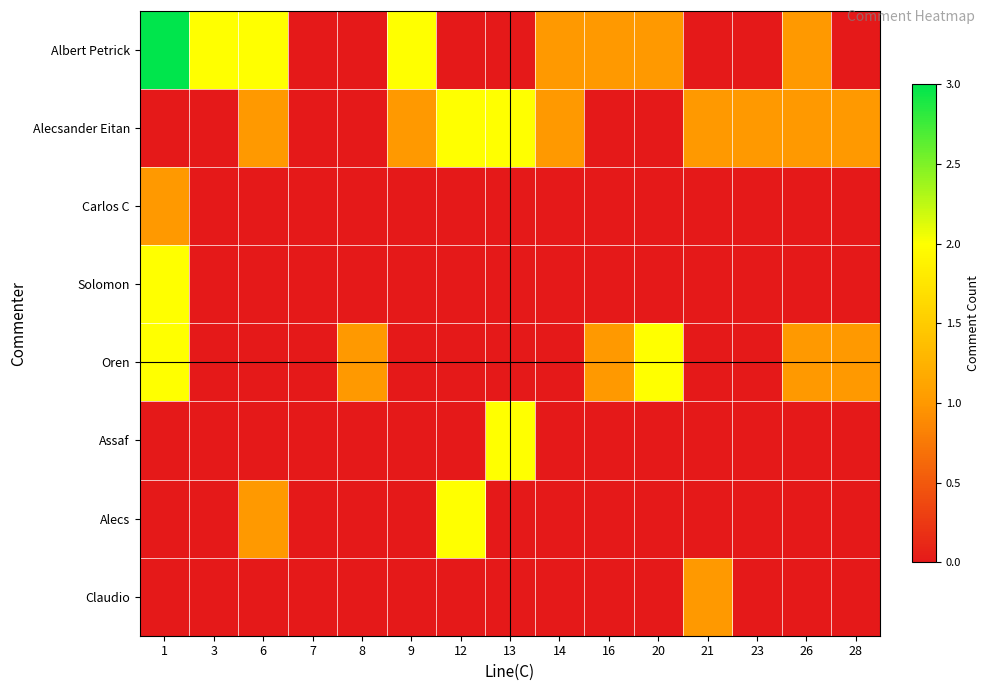

At how many categories does at least one series exceed 1?

7